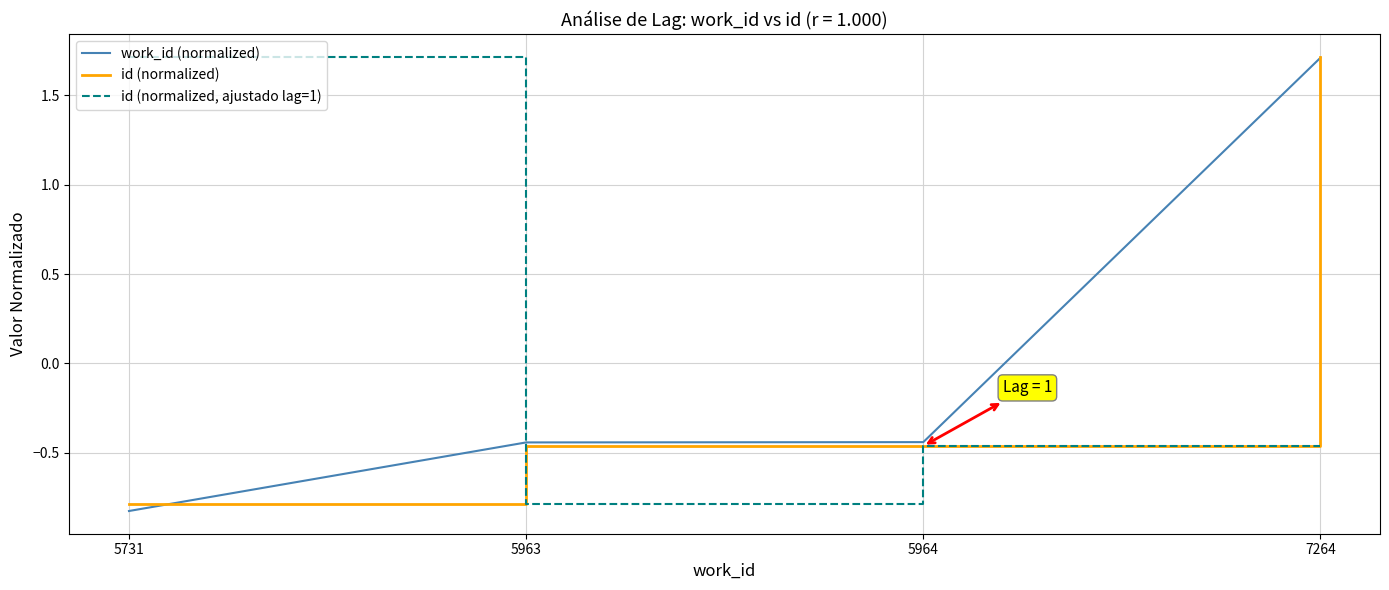

Is it true that work_id (normalized) equals -0.3 at 5963?

False